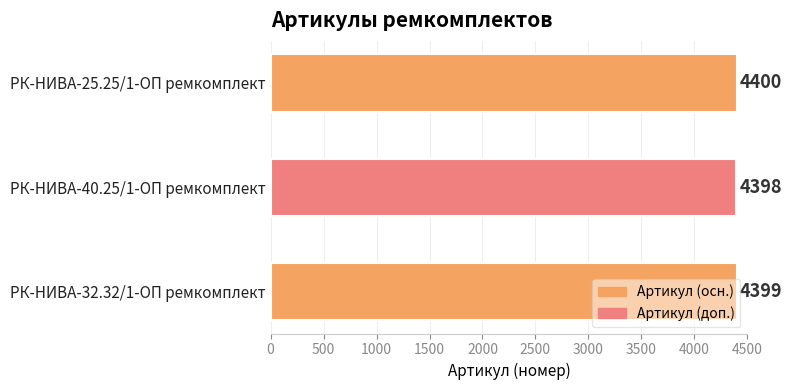

How many series are shown in this chart?

1